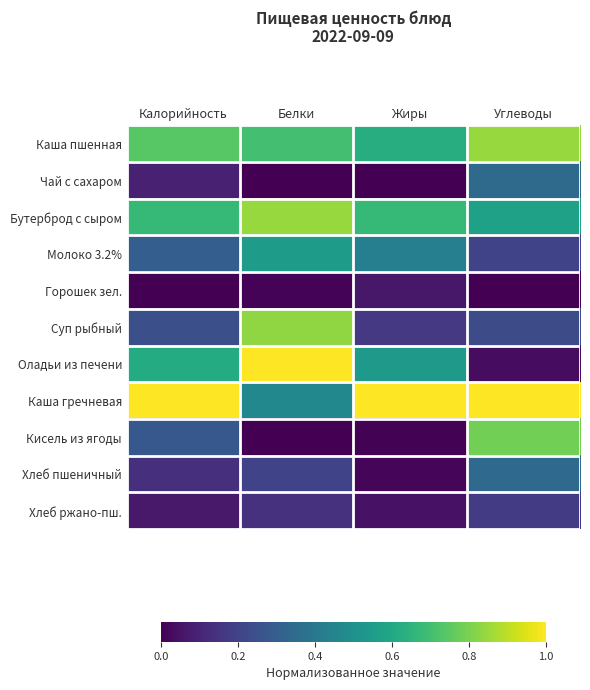

Reading left to right, list all the values displayed in this chart.

Каша пшенная: Калорийность=0.7	Белки=0.7	Жиры=0.6	Углеводы=0.8
Чай с сахаром: Калорийность=0.1	Белки=0.0	Жиры=0.0	Углеводы=0.3
Бутерброд с сыром: Калорийность=0.7	Белки=0.8	Жиры=0.7	Углеводы=0.6
Молоко 3.2%: Калорийность=0.3	Белки=0.5	Жиры=0.4	Углеводы=0.2
Горошек зел.: Калорийность=0.0	Белки=0.0	Жиры=0.1	Углеводы=0.0
Суп рыбный: Калорийность=0.2	Белки=0.8	Жиры=0.2	Углеводы=0.2
Оладьи из печени: Калорийность=0.6	Белки=1.0	Жиры=0.5	Углеводы=0.0
Каша гречневая: Калорийность=1.0	Белки=0.5	Жиры=1.0	Углеводы=1.0
Кисель из ягоды: Калорийность=0.3	Белки=0.0	Жиры=0.0	Углеводы=0.8
Хлеб пшеничный: Калорийность=0.1	Белки=0.2	Жиры=0.0	Углеводы=0.3
Хлеб ржано-пш.: Калорийность=0.1	Белки=0.1	Жиры=0.0	Углеводы=0.2